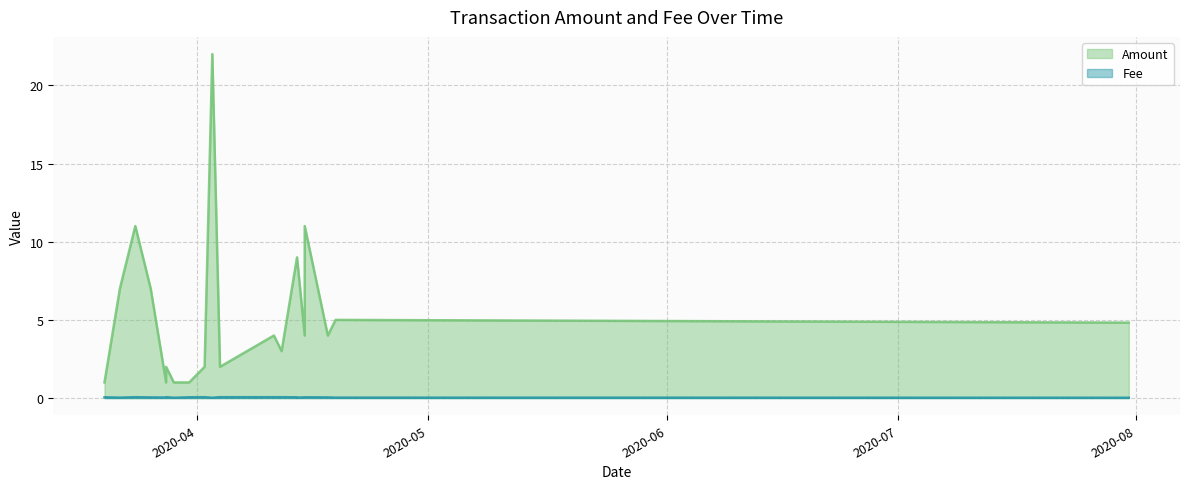

At which label does Amount reach its peak?

2020-04-03